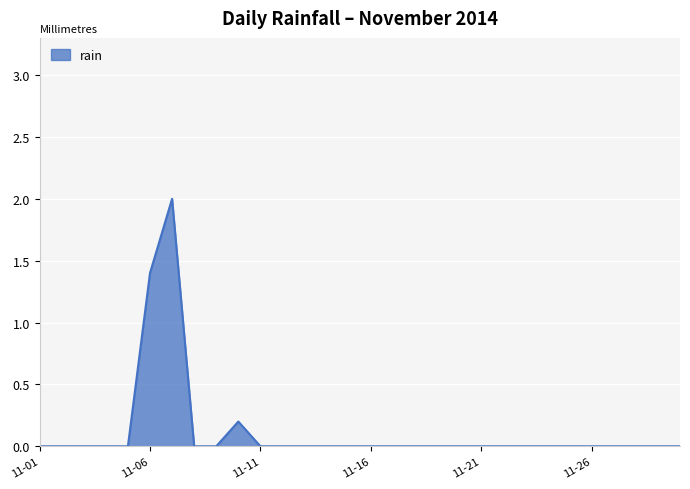

How many lines are shown in the chart?

1